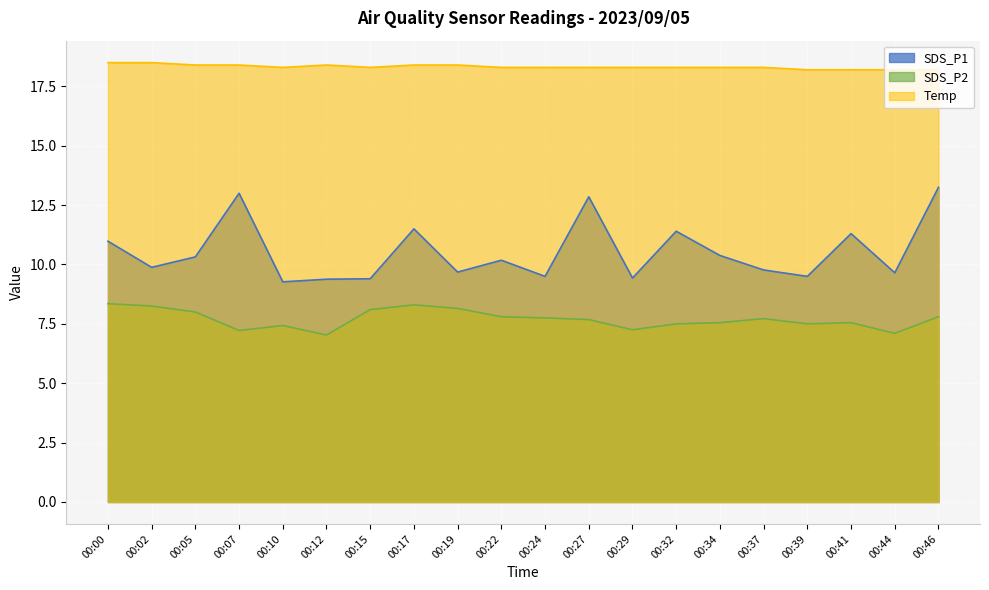

What is the spread (max minus min) of values at 00:22?

10.5